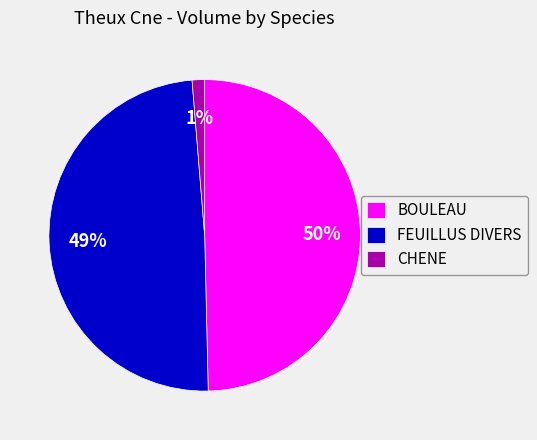

What is the smallest slice in the pie chart?

CHENE